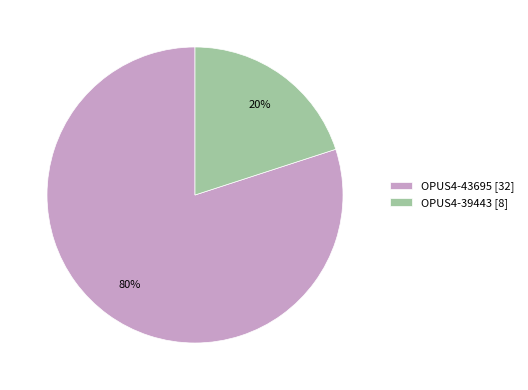

What is the smallest slice in the pie chart?

OPUS4-39443